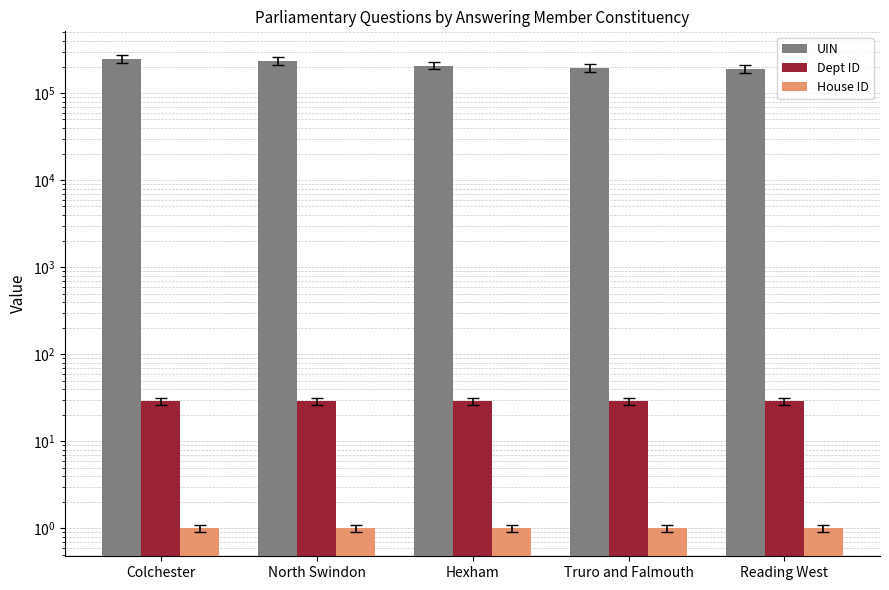

The value of House ID at North Swindon is 1. True or false?

True